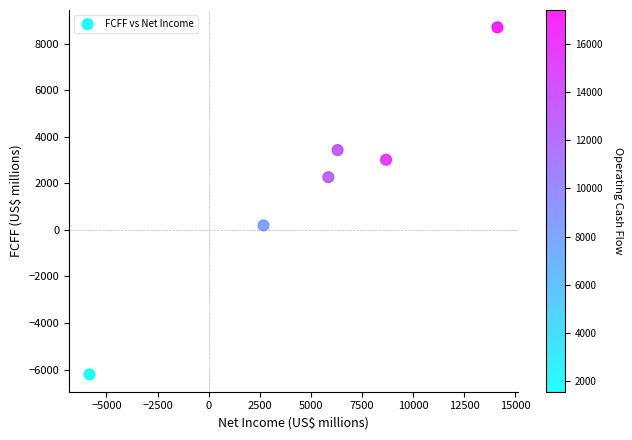

What is the average Y value?

1900